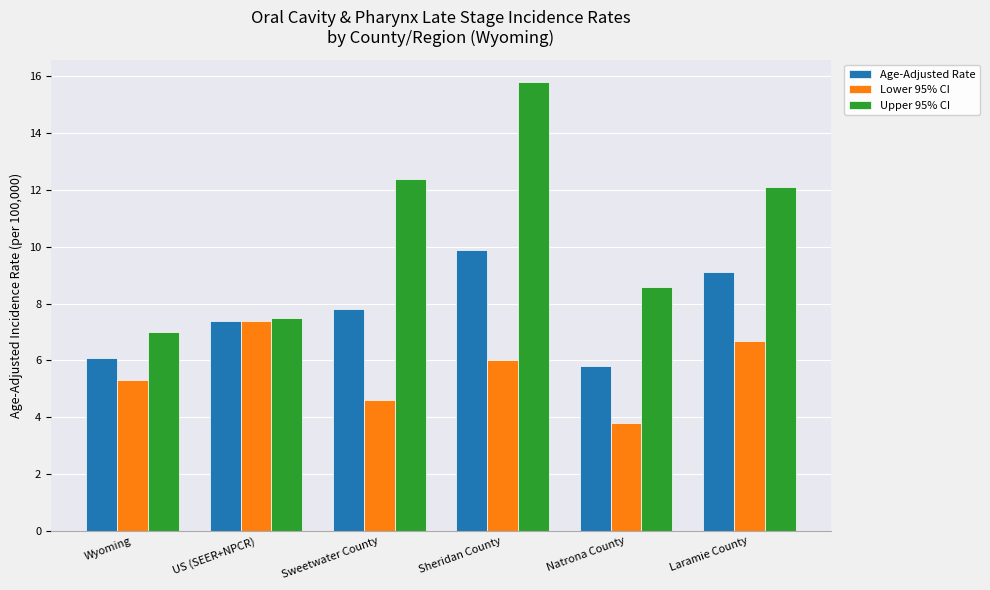

What position from the left is Natrona County?

5